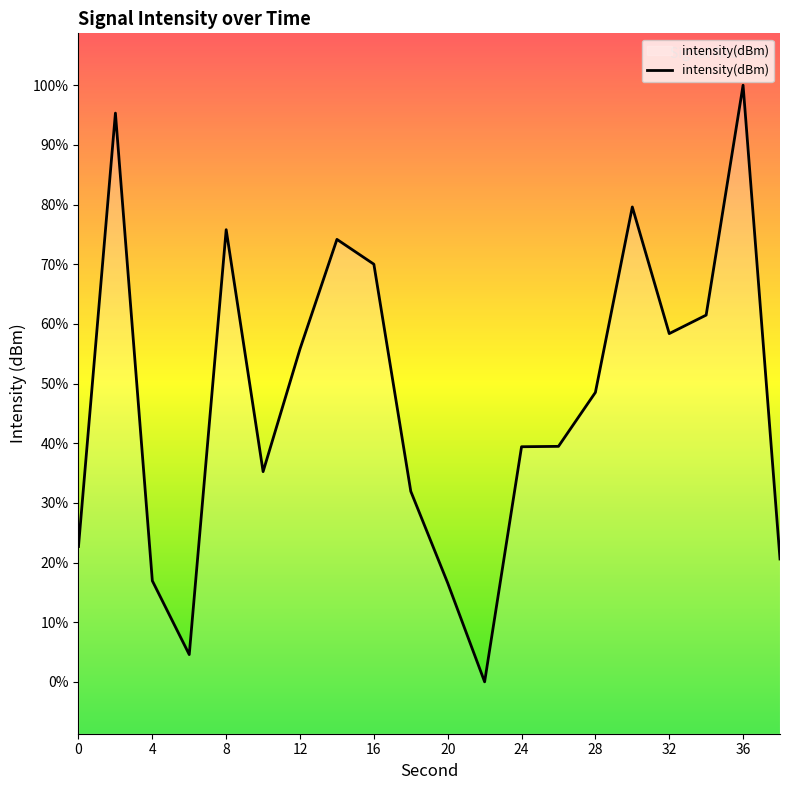

At which label does the data first exceed -115?

2